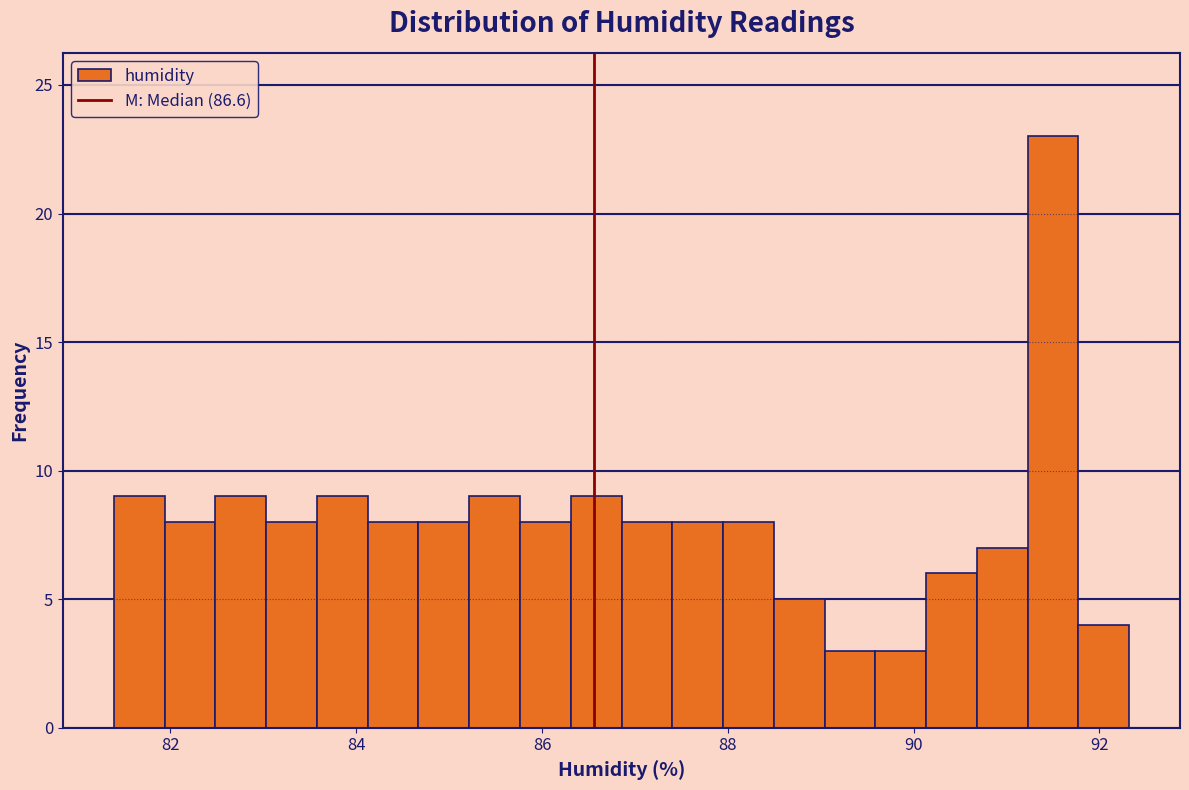

Around what value on the x-axis is the tallest bar? Give the approximate position of its centre, as read against the axis.

91.6